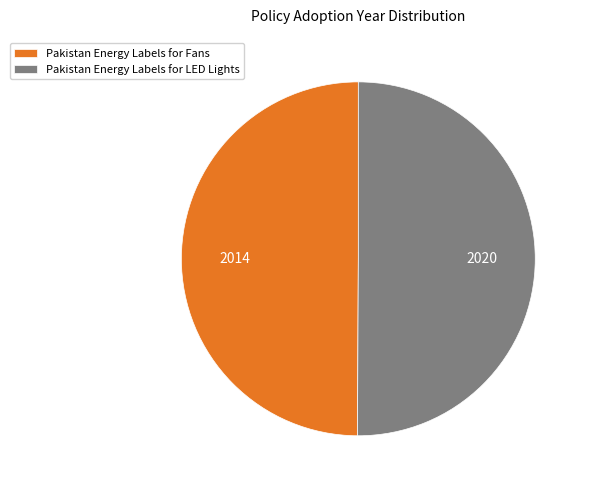

Approximately how many times larger is the value at Pakistan Energy Labels for Fans compared to Pakistan Energy Labels for LED Lights?

1.0